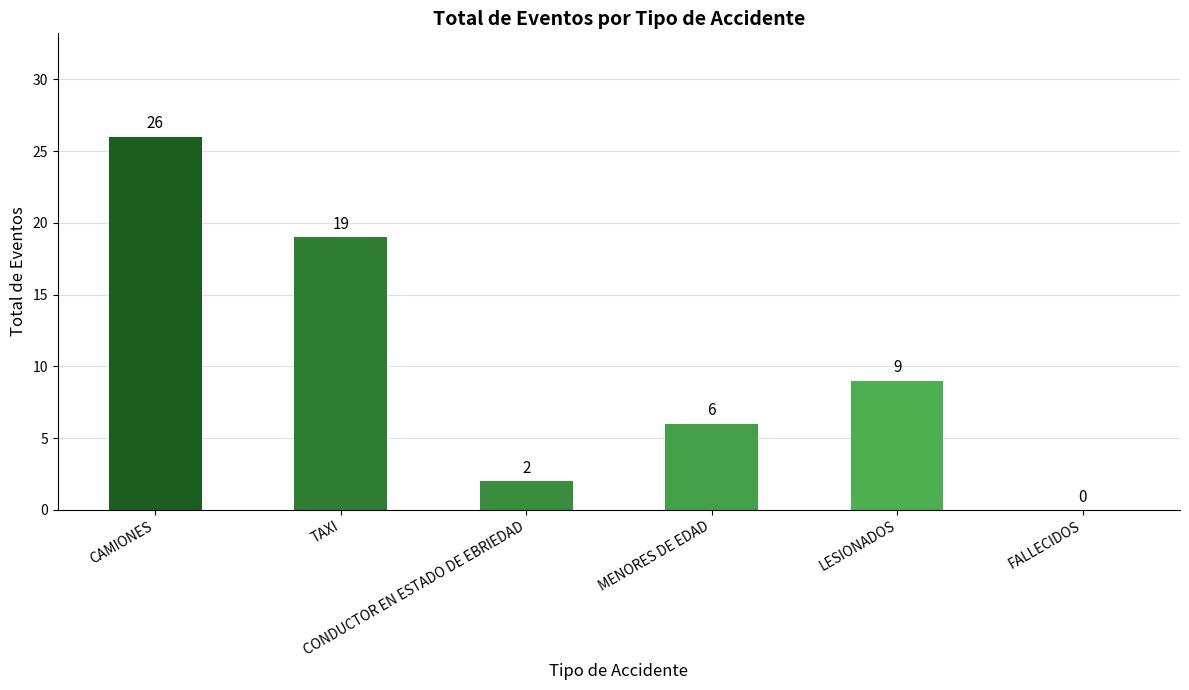

What is the sum of all values?

62